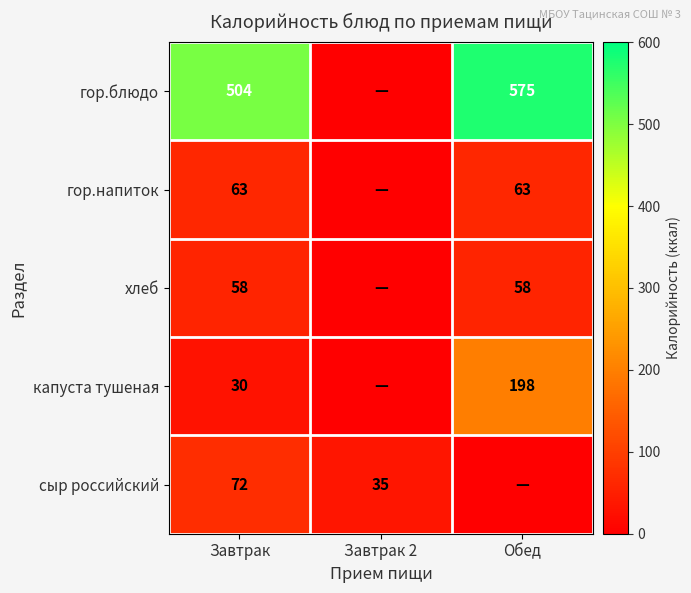

Count the number of categories in the chart.

3